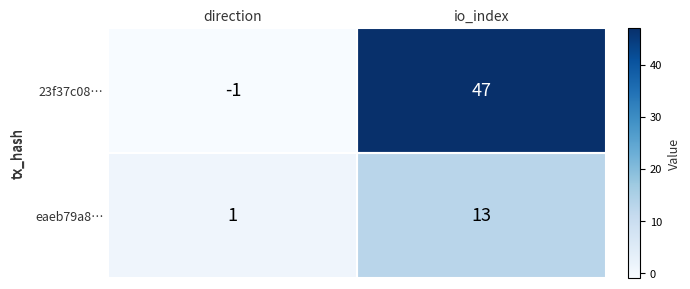

At which label is 23f37c08… closest to 23?

direction